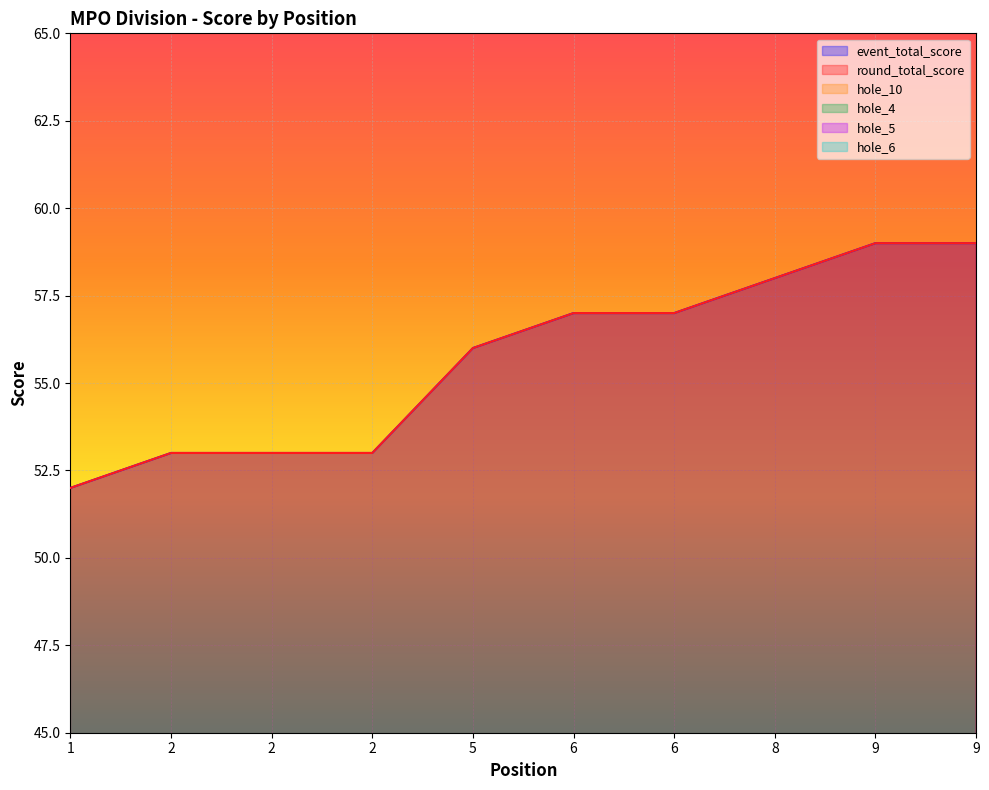

What is the value of the hole_10 point at the 7th from the left?

5